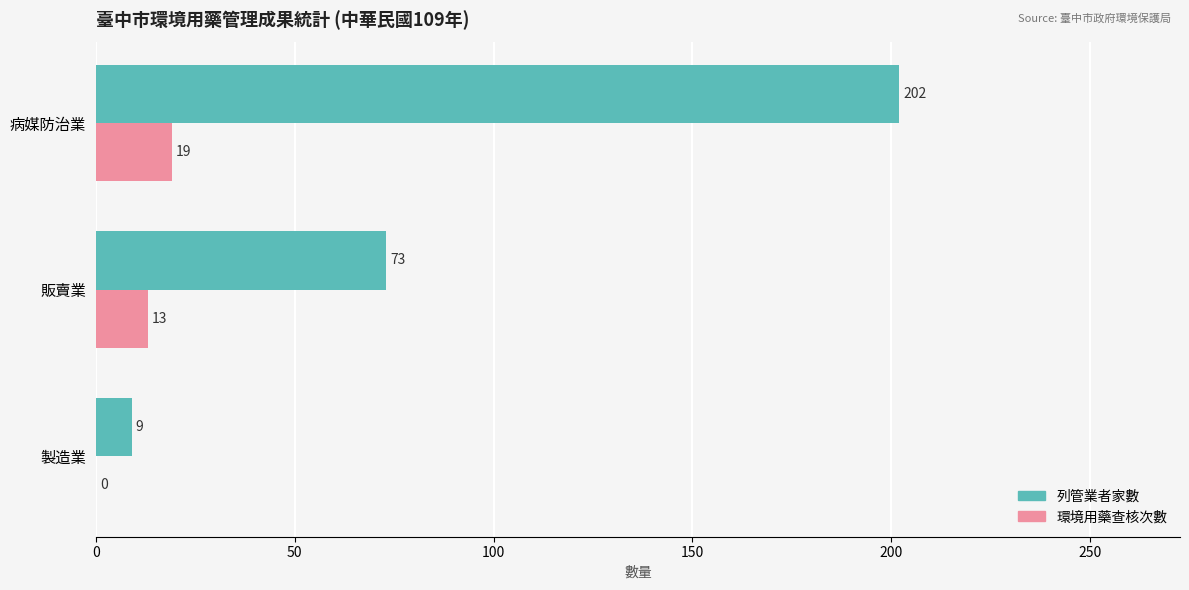

Between 販賣業 and 病媒防治業, which series saw the biggest shift?

列管業者家數